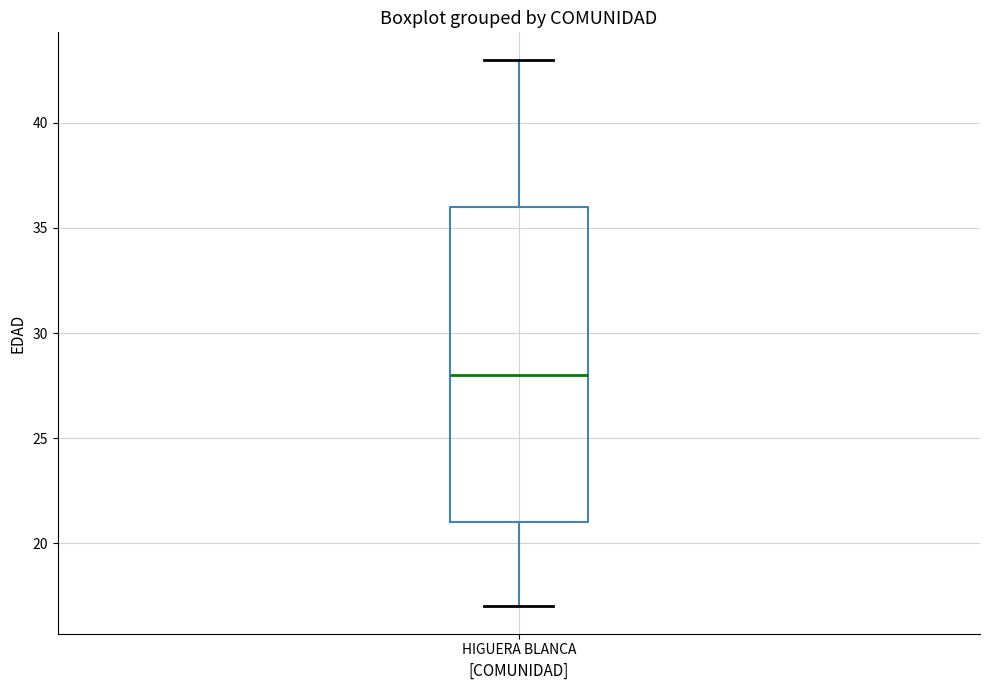

Transcribe this box plot: give where the median line is, the range the box spans, and where the two whiskers end, as read against the y-axis. The values are not printed on the chart, so give them approximately, as read against the axis.

median 28, box 21 to 36, whiskers 17 to 43